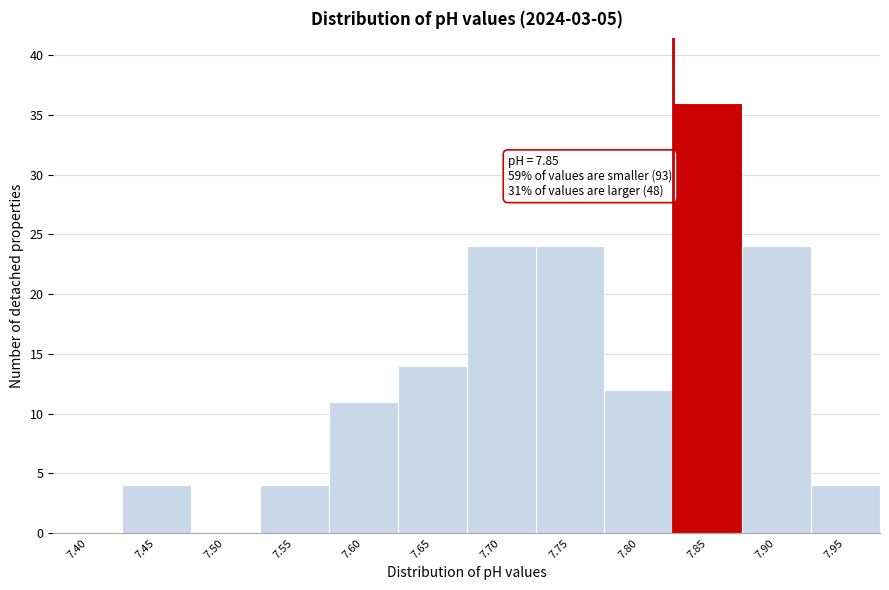

Reading left to right, what are all the values shown in this chart?

7.40=0	7.45=4	7.50=0	7.55=4	7.60=11	7.65=14	7.70=24	7.75=24	7.80=12	7.85=36	7.90=24	7.95=4